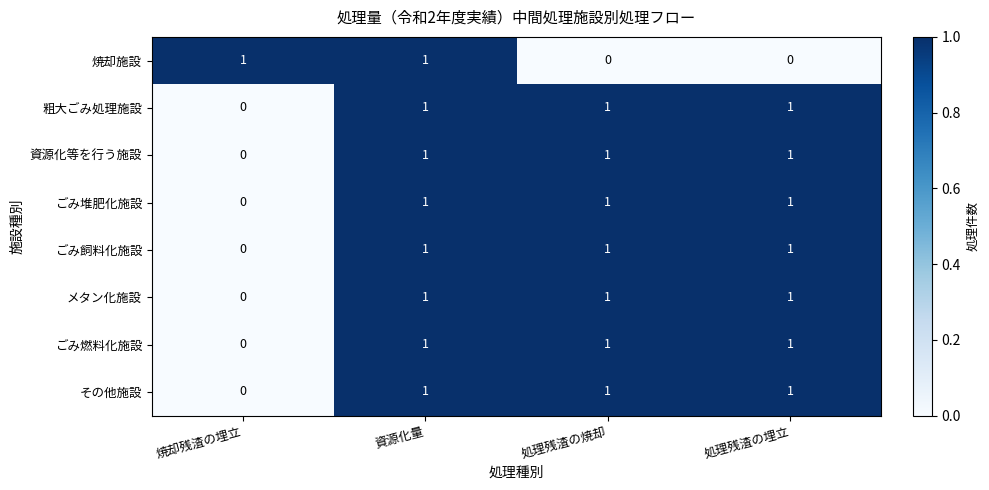

How many data points does each series have?

4